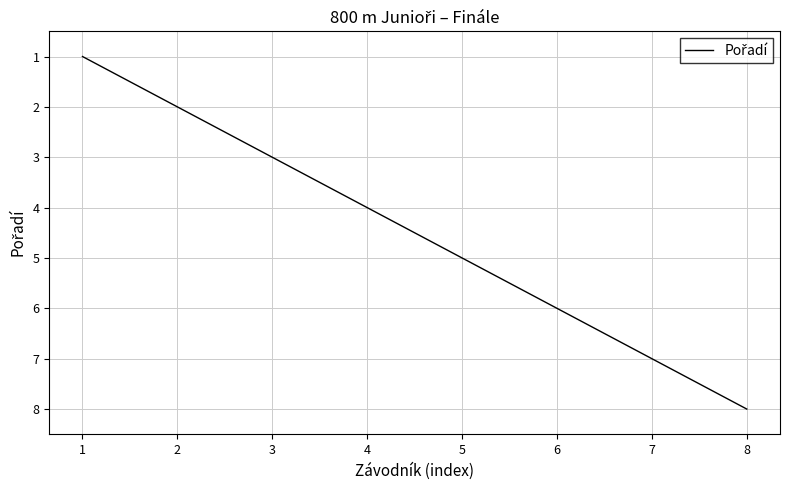

Reading left to right, list all the values displayed in this chart.

1=1	2=2	3=3	4=4	5=5	6=6	7=7	8=8